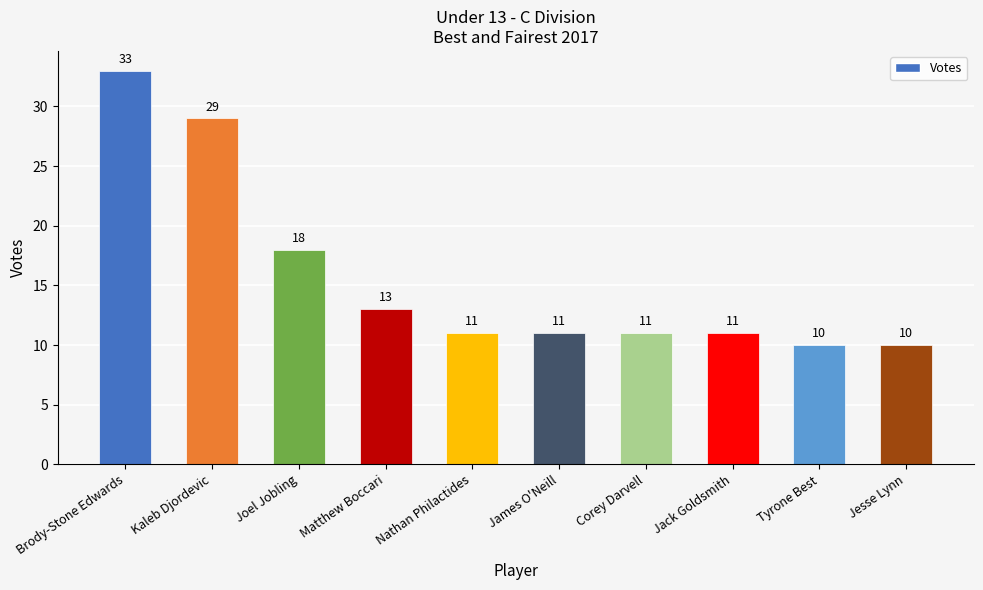

Reading left to right, extract all data points from this chart.

Brody-Stone Edwards=33	Kaleb Djordevic=29	Joel Jobling=18	Matthew Boccari=13	Nathan Philactides=11	James O'Neill=11	Corey Darvell=11	Jack Goldsmith=11	Tyrone Best=10	Jesse Lynn=10